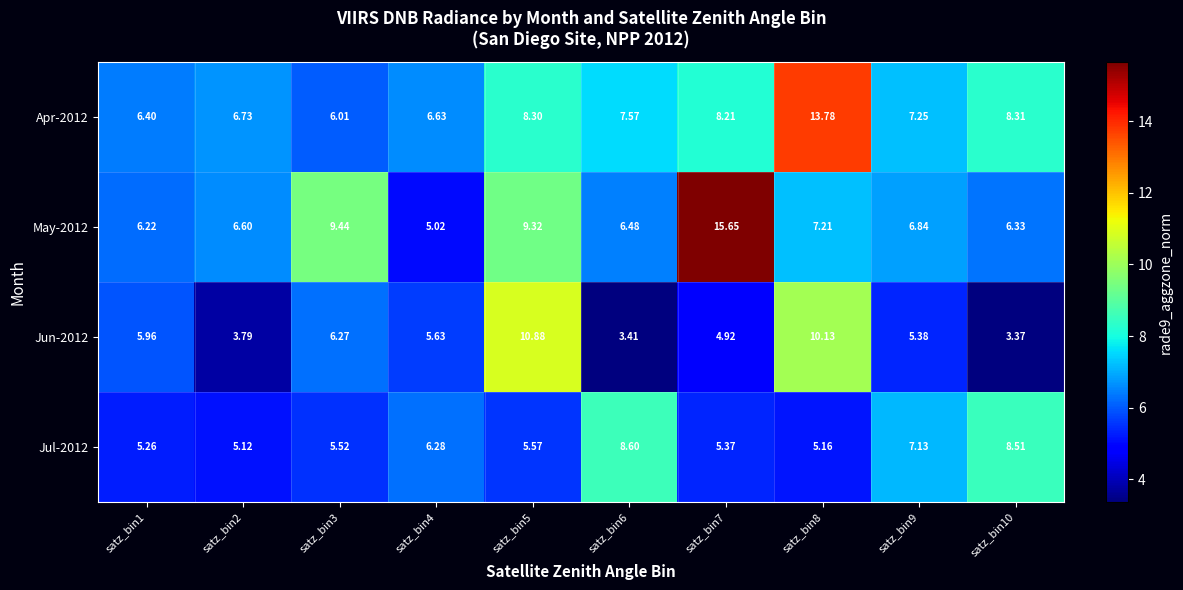

Is the value of Jul-2012 at satz_bin4 greater than the value of Jun-2012 at satz_bin10?

Yes